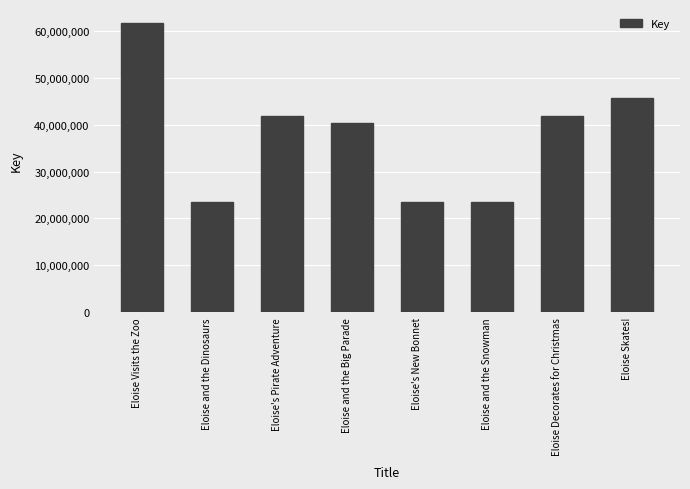

What is the maximum value shown in the chart?

61619240